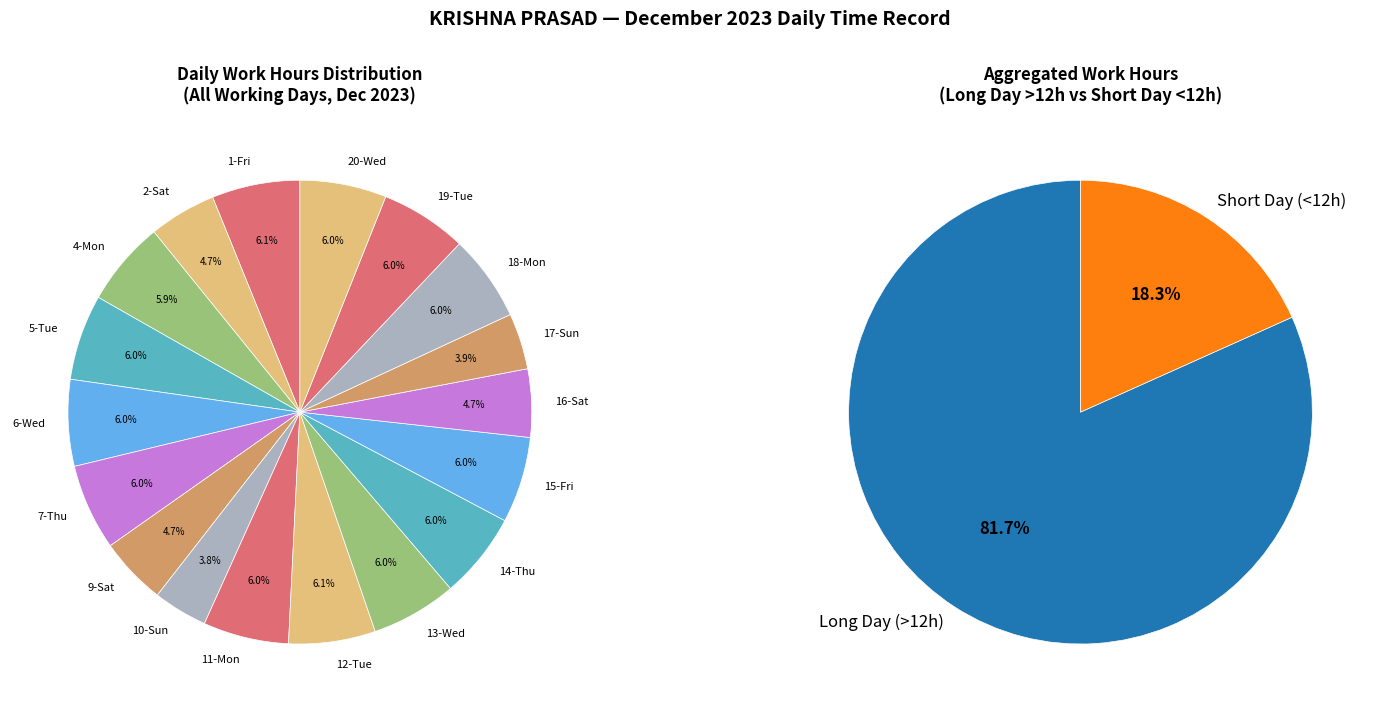

What percentage is the 2-Sat slice, to the nearest percent?

5%